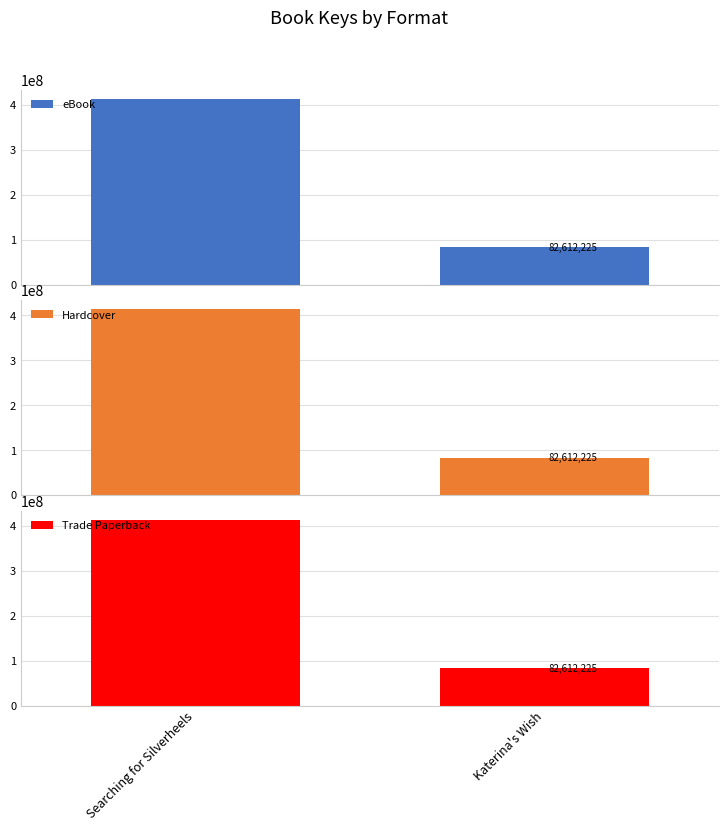

What is the lowest value of the Trade Paperback series?

82612225